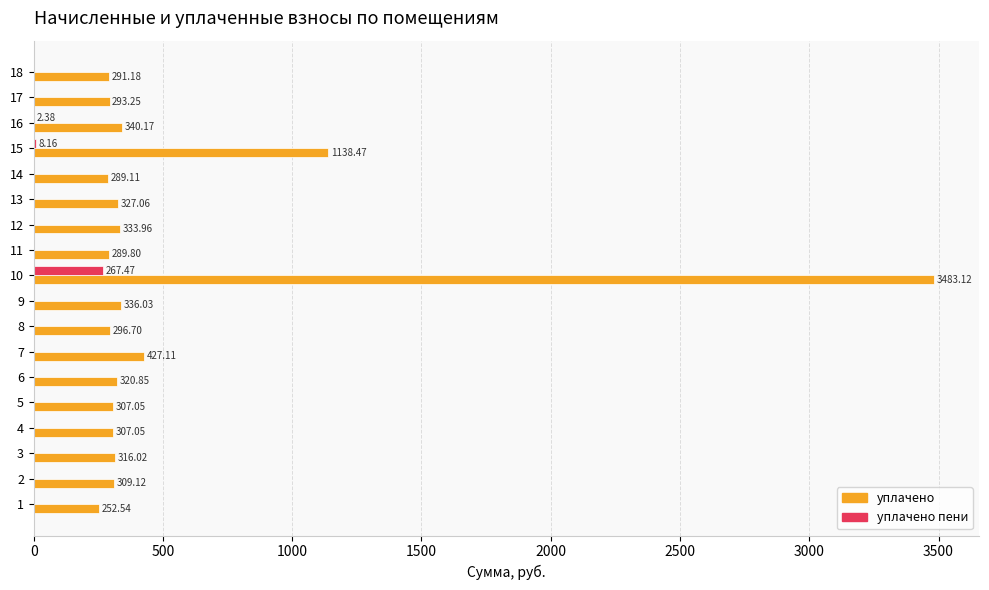

What is the sum of all уплачено values?

9658.6